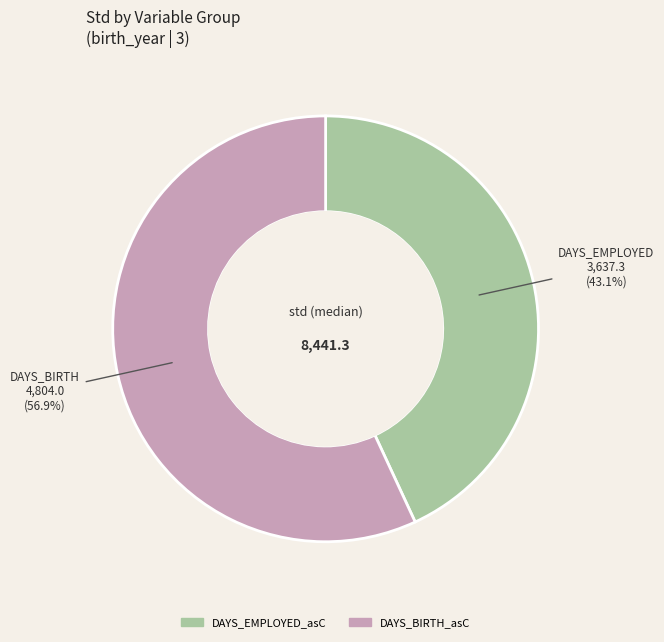

Does any single category account for the majority?

Yes